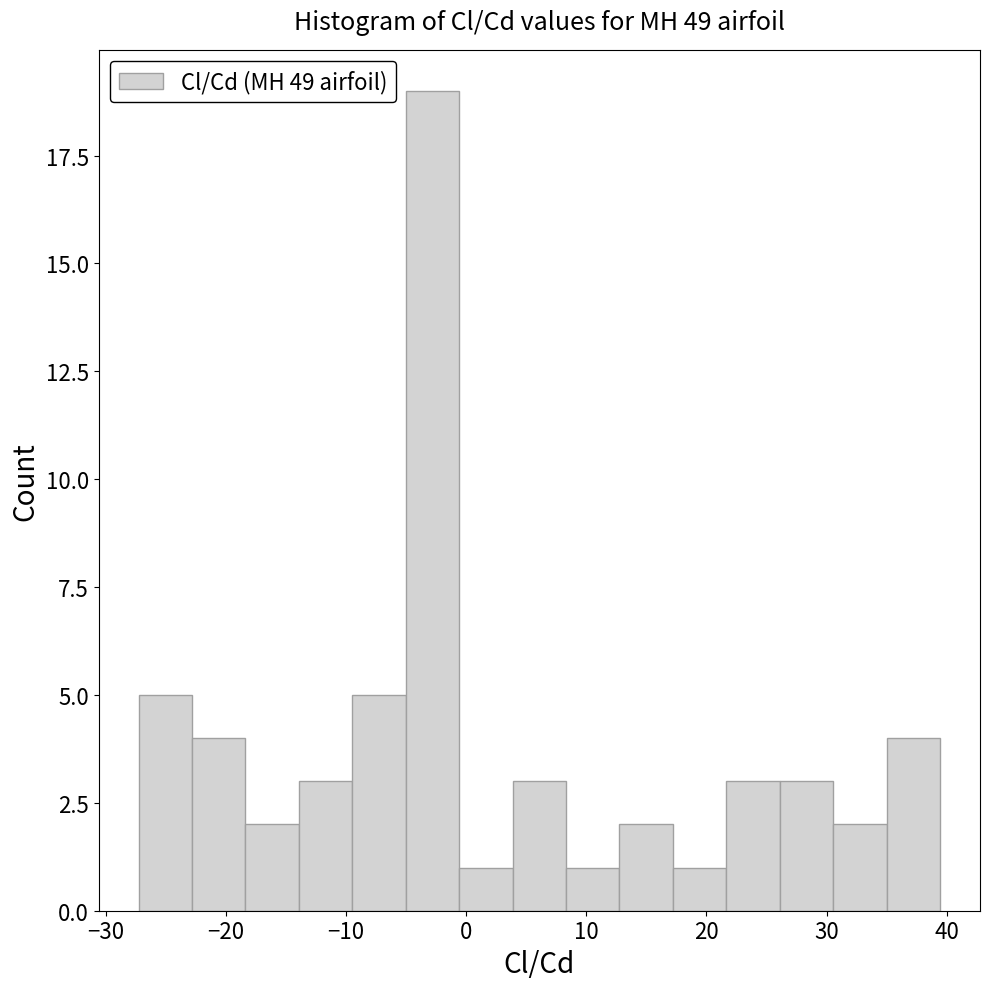

How tall is the bar that spans 17 to 22 on the x-axis? Neither the bar edges nor the heights are printed on the chart, so give them approximately, as read against the axes.

1